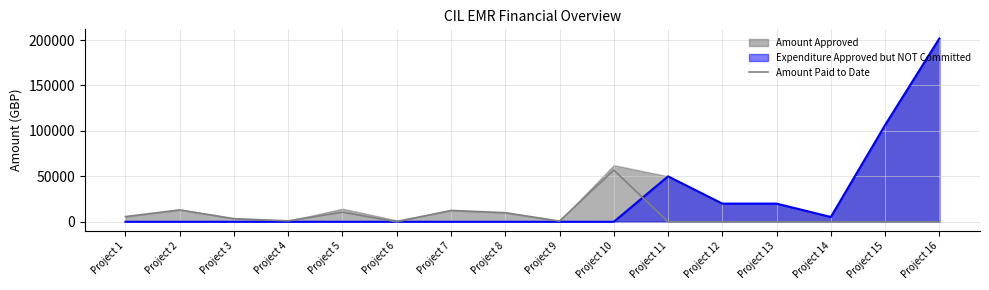

At which label does the data first exceed 1025?

Project 1